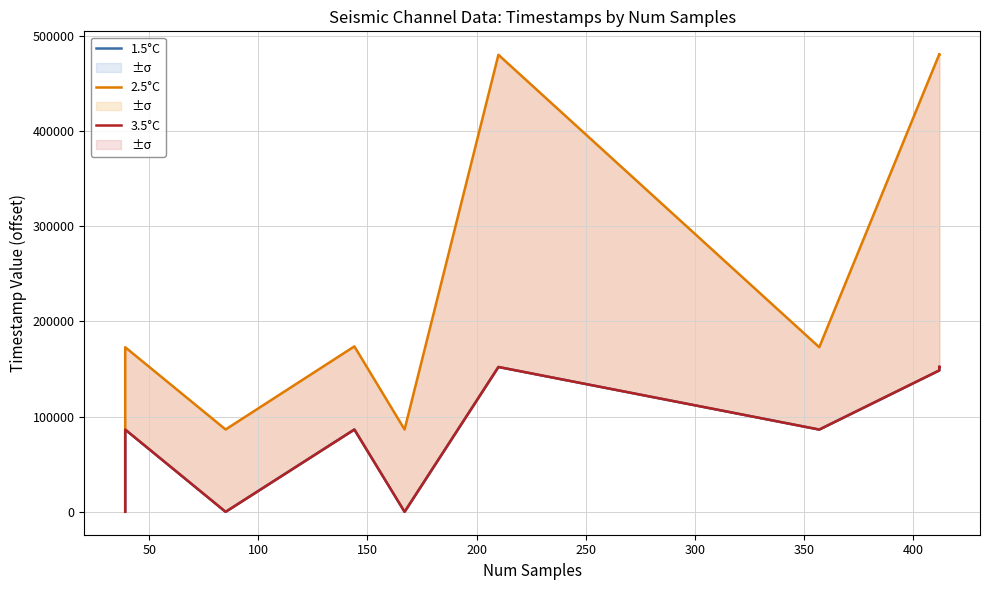

True or false: 2.5°C and 3.5°C cross at least once.

False